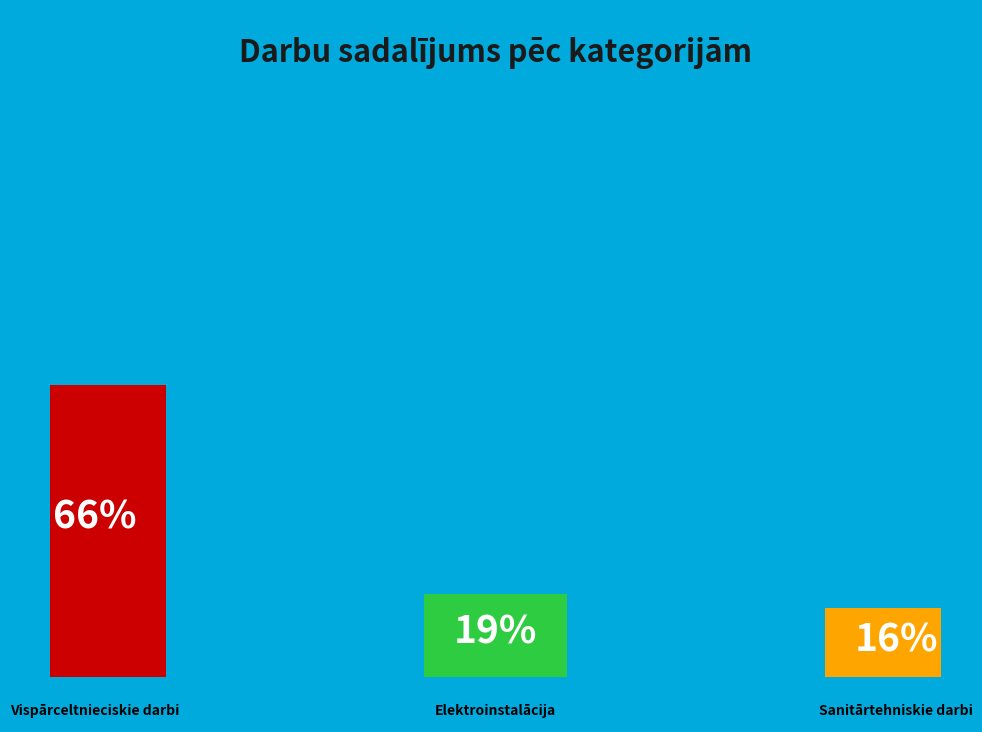

Count the number of slices in the pie.

3